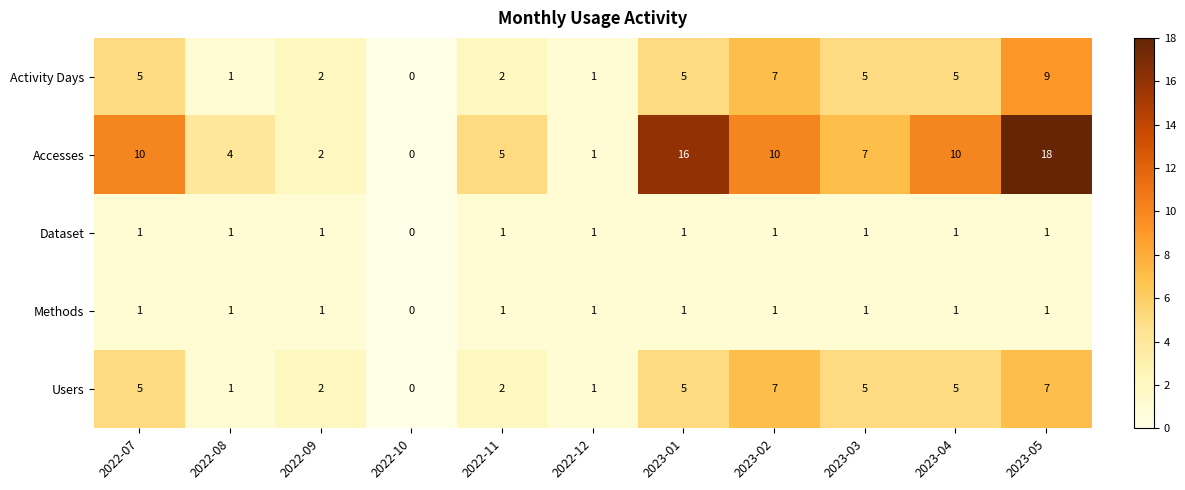

At which category does the chart reach its minimum across all series?

2022-10